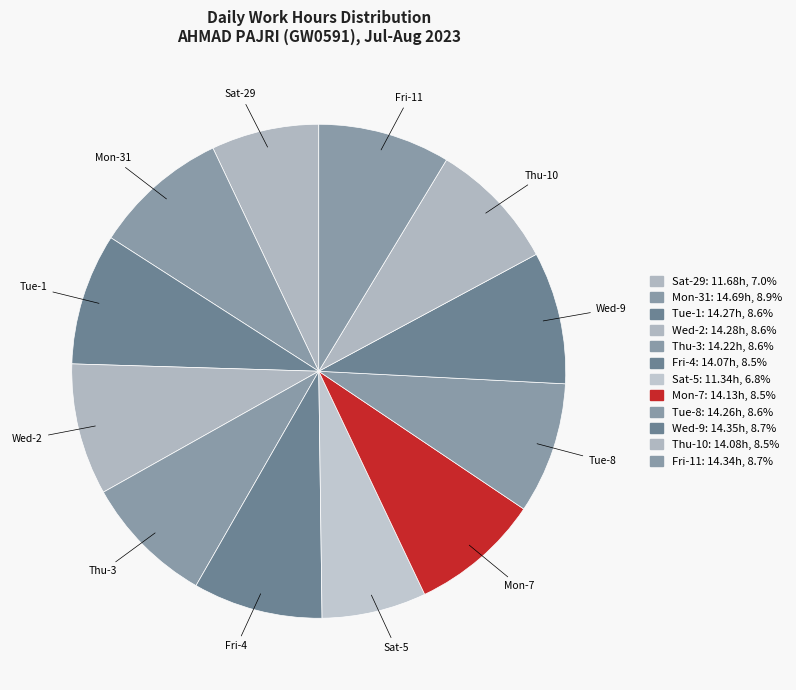

What percentage is the Thu-10 slice, to the nearest percent?

8%